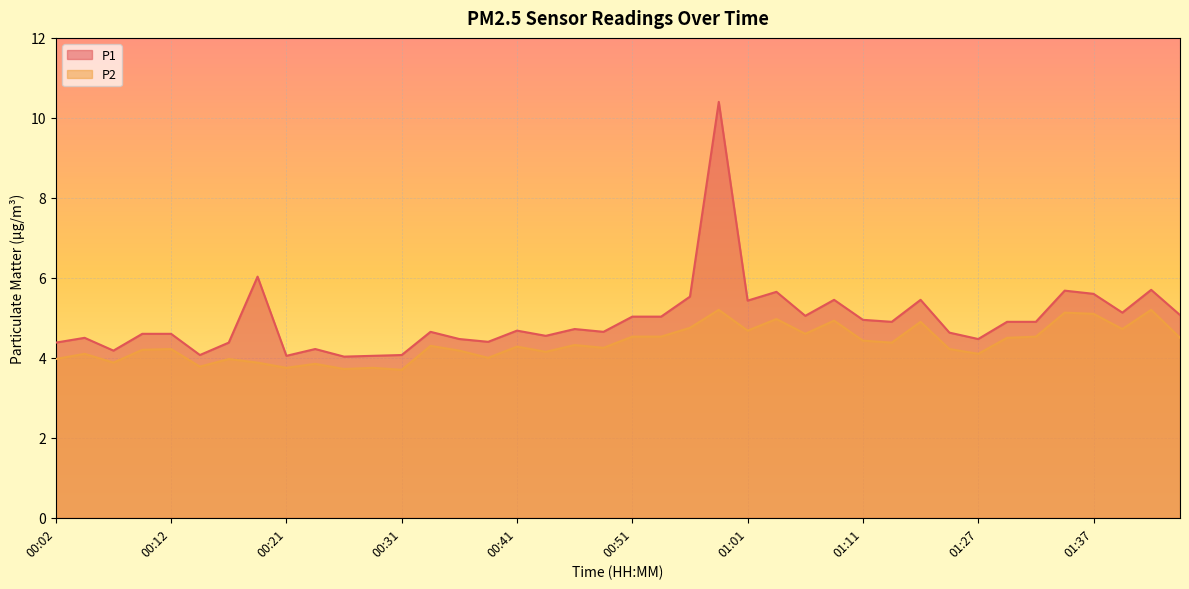

What are all the series names shown in the legend?

P1, P2